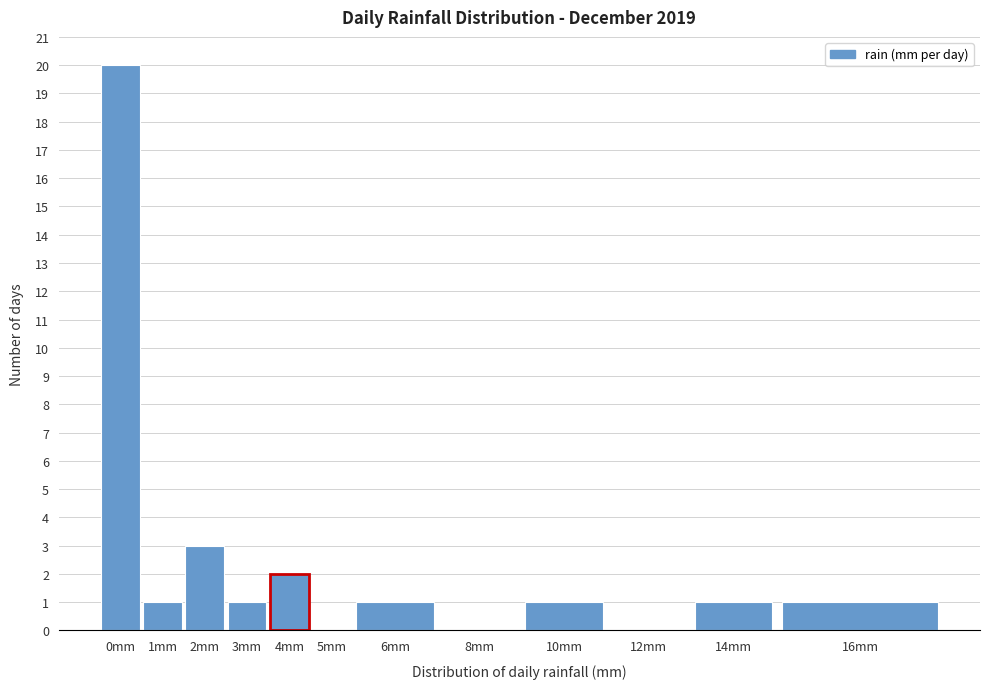

Reading left to right, what are all the values shown in this chart?

0mm=20	1mm=1	2mm=3	3mm=1	4mm=2	5mm=0	6mm=1	8mm=0	10mm=1	12mm=0	14mm=1	16mm=1